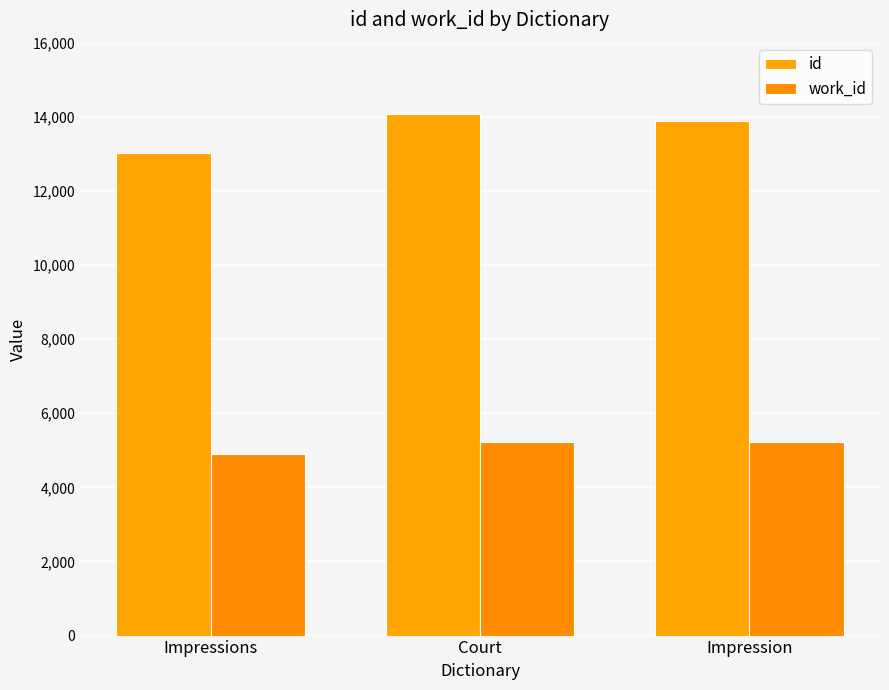

What is the sum of all work_id values?

15316